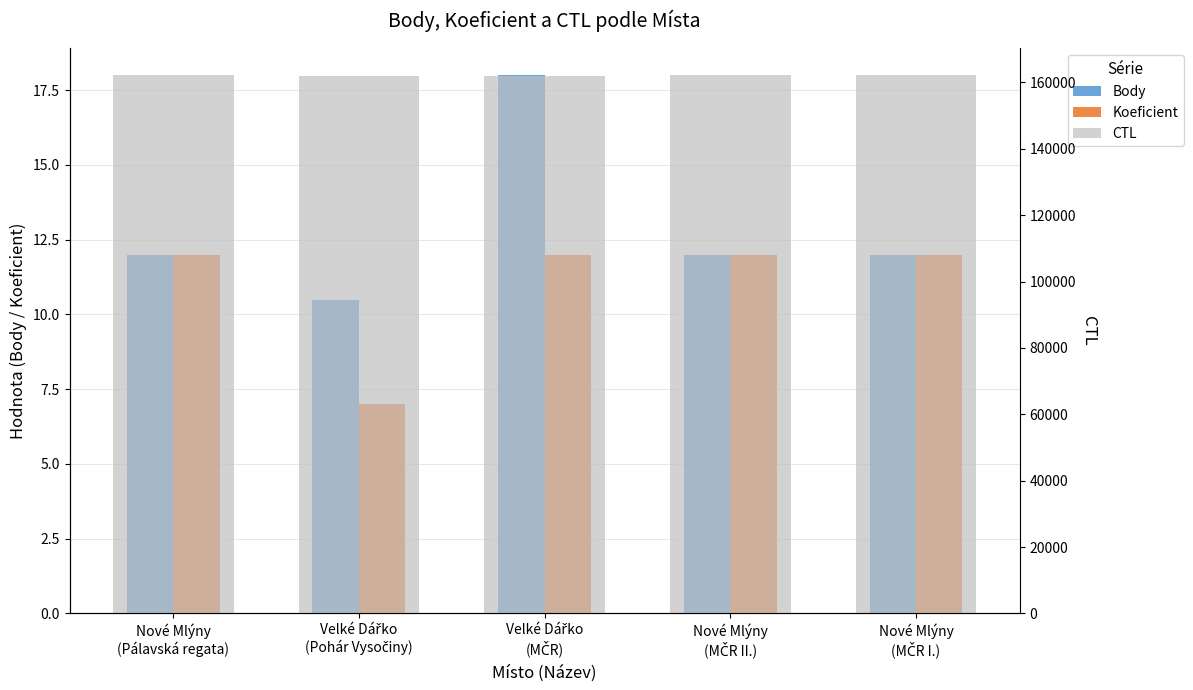

Reading right to left, list all the values displayed in this chart.

Body: Nové Mlýny
(MČR I.)=12.0	Nové Mlýny
(MČR II.)=12.0	Velké Dářko
(MČR)=18.0	Velké Dářko
(Pohár Vysočiny)=10.5	Nové Mlýny
(Pálavská regata)=12.0
Koeficient: Nové Mlýny
(MČR I.)=12.0	Nové Mlýny
(MČR II.)=12.0	Velké Dářko
(MČR)=12.0	Velké Dářko
(Pohár Vysočiny)=7.0	Nové Mlýny
(Pálavská regata)=12.0
CTL: Nové Mlýny
(MČR I.)=162166.0	Nové Mlýny
(MČR II.)=162165.0	Velké Dářko
(MČR)=162003.0	Velké Dářko
(Pohár Vysočiny)=162002.0	Nové Mlýny
(Pálavská regata)=162114.0